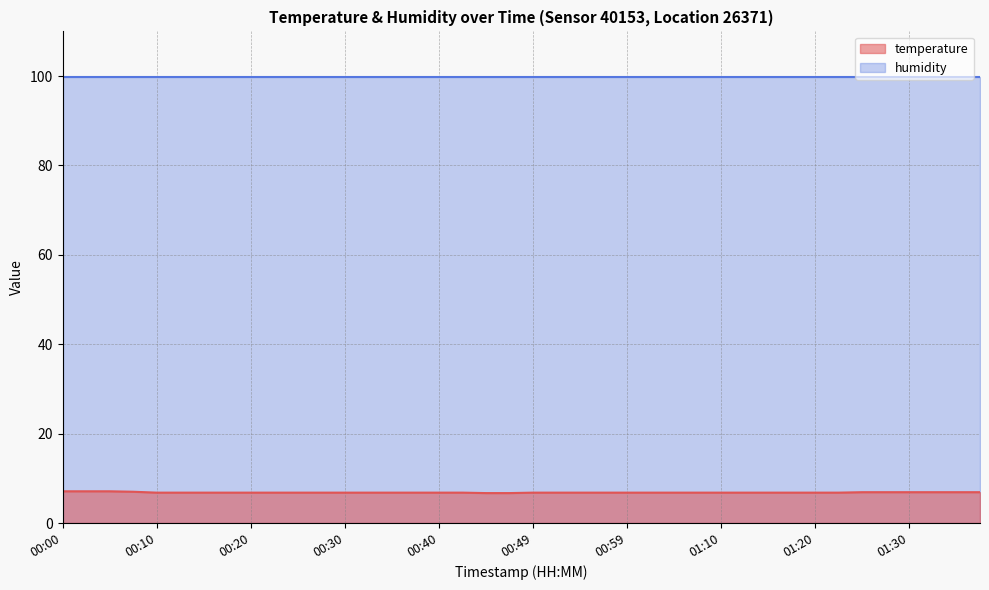

List the labels in order of value, smallest first.

00:44, 00:47, 00:10, 00:12, 00:15, 00:17, 00:20, 00:22, 00:25, 00:27, 00:30, 00:32, 00:35, 00:37, 00:40, 00:42, 00:49, 00:52, 00:54, 00:57, 00:59, 01:02, 01:04, 01:07, 01:10, 01:12, 01:15, 01:17, 01:20, 01:22, 01:25, 01:27, 01:30, 01:32, 01:35, 01:37, 00:07, 00:00, 00:02, 00:05